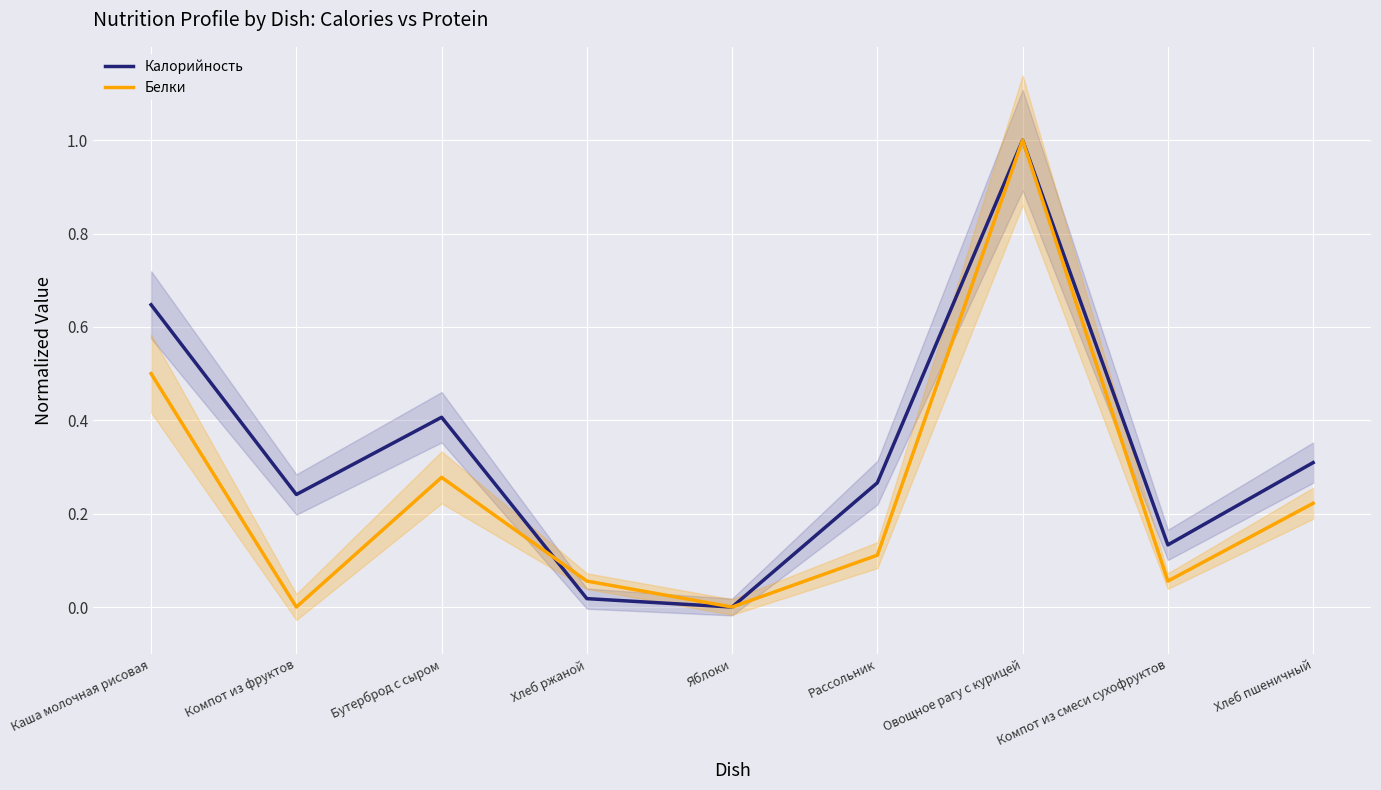

Between which two adjacent categories do Белки and Калорийность first intersect?

Бутерброд с сыром and Хлеб ржаной